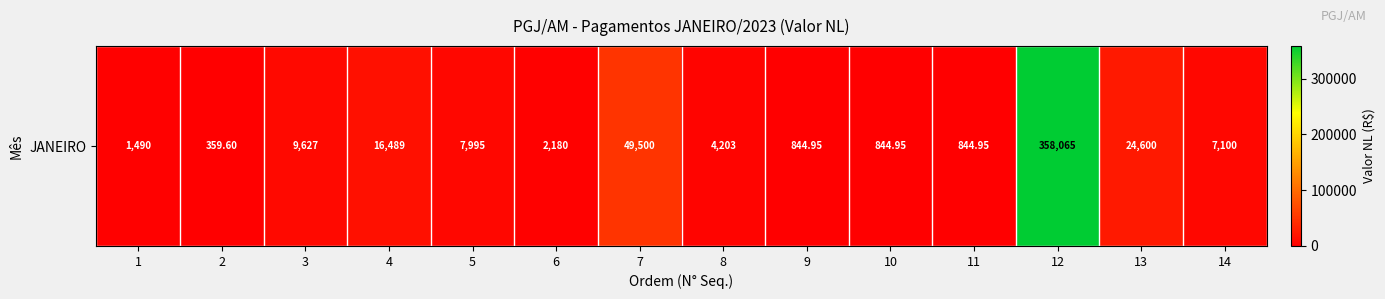

What is the maximum value shown in the chart?

358065.1